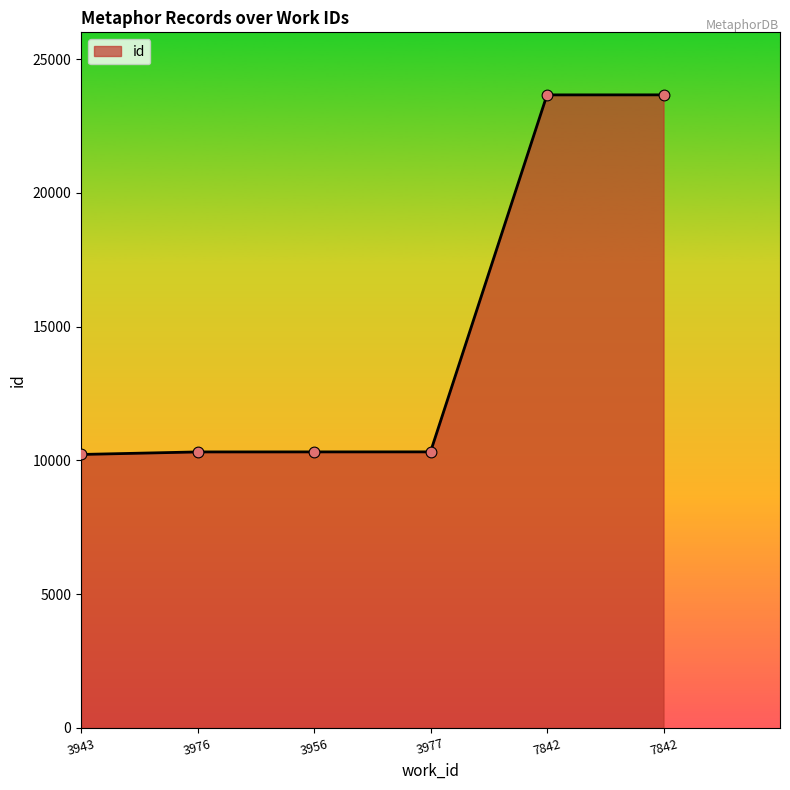

What is the change in value from 3943 to 7842?

+13440